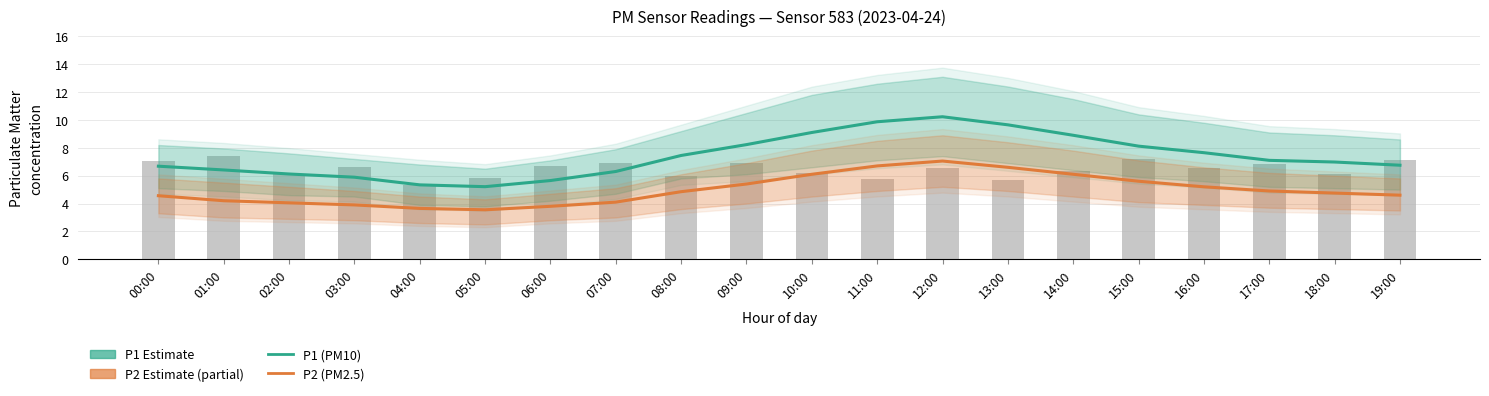

Where does the P2 (PM2.5) series first go above 4?

00:00